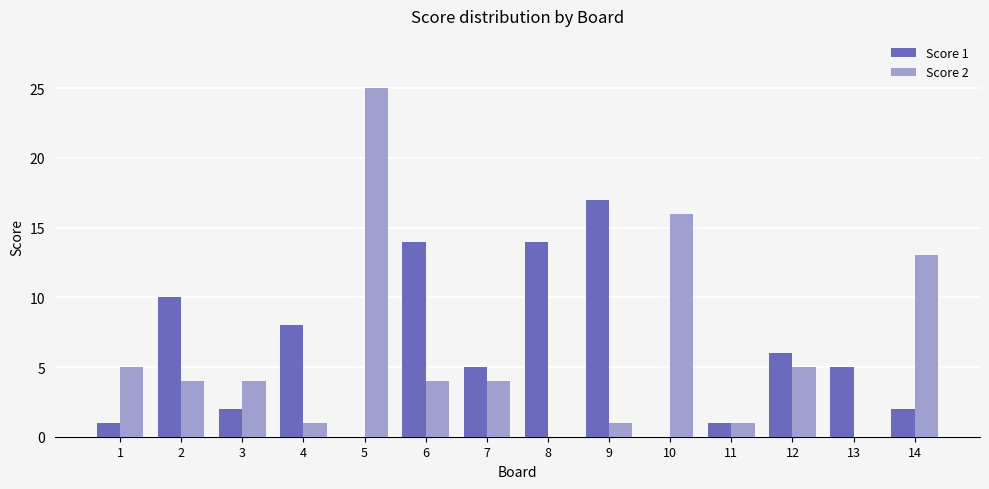

True or false: Score 2 has a value of 1 at 3.

False